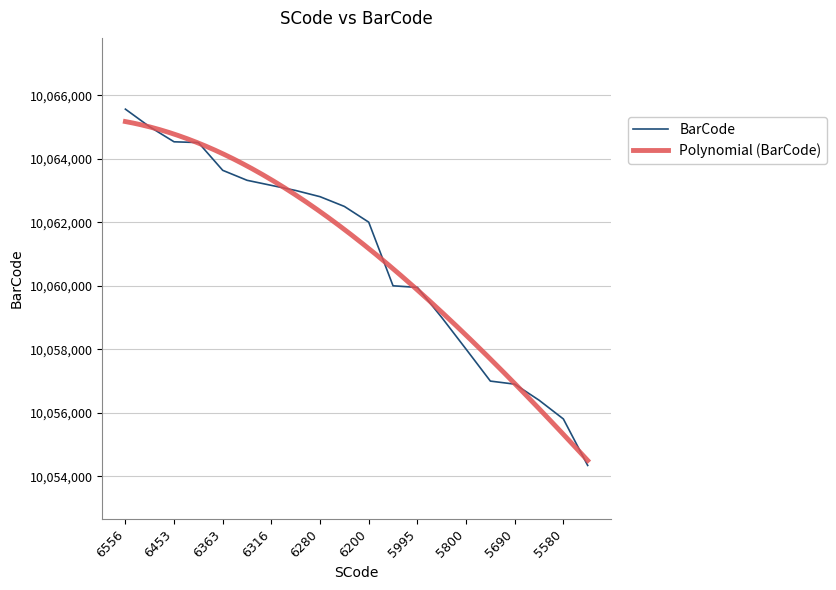

What is the sum of the values at 6200 and 6250?

20124505